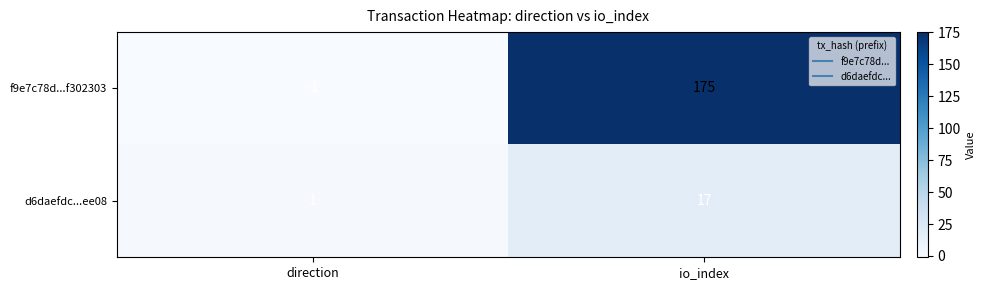

Which series has the widest spread of values?

f9e7c78d...f302303